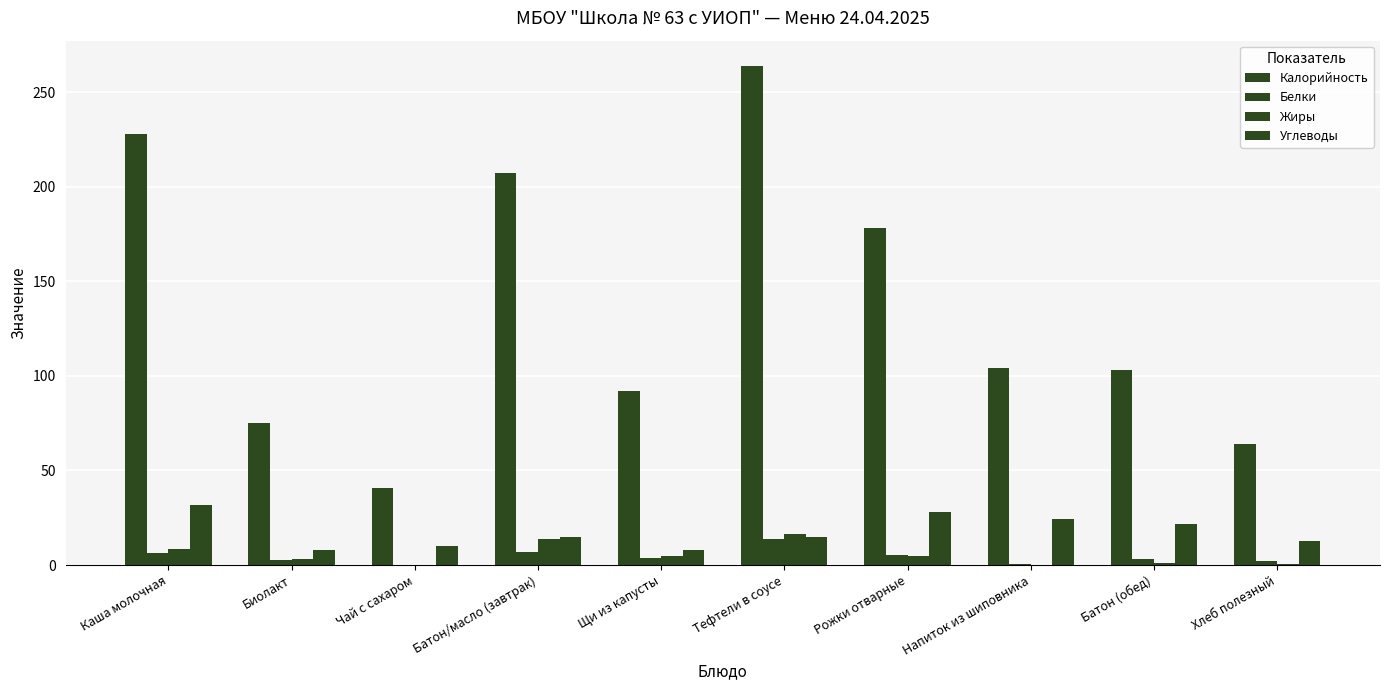

How many categories are shown in the chart?

10